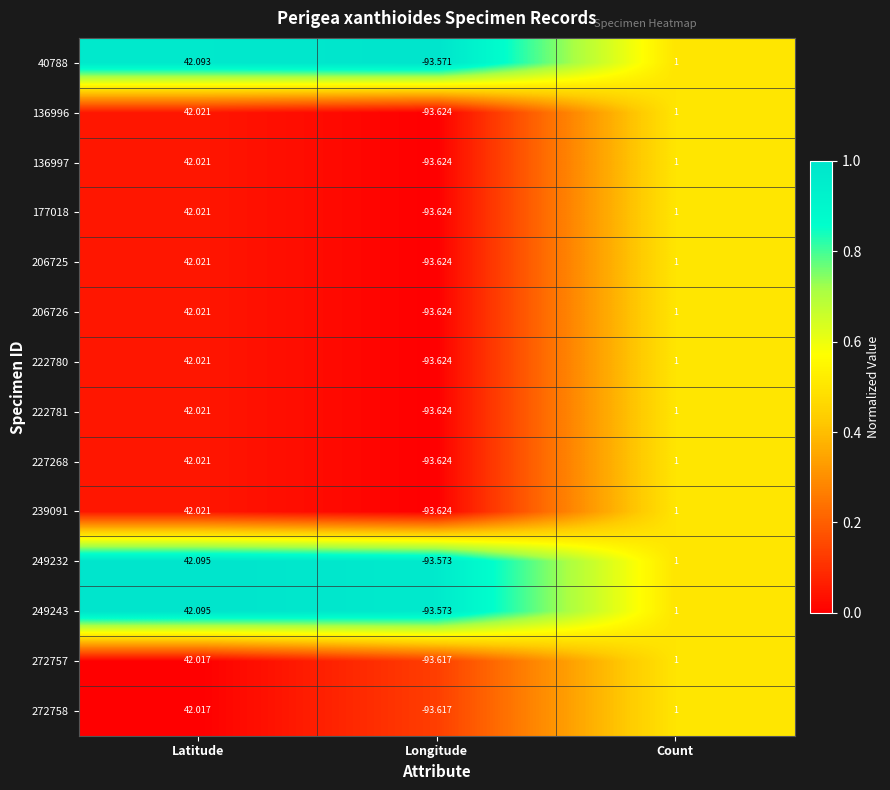

How many negative values does the 222781 series have?

1